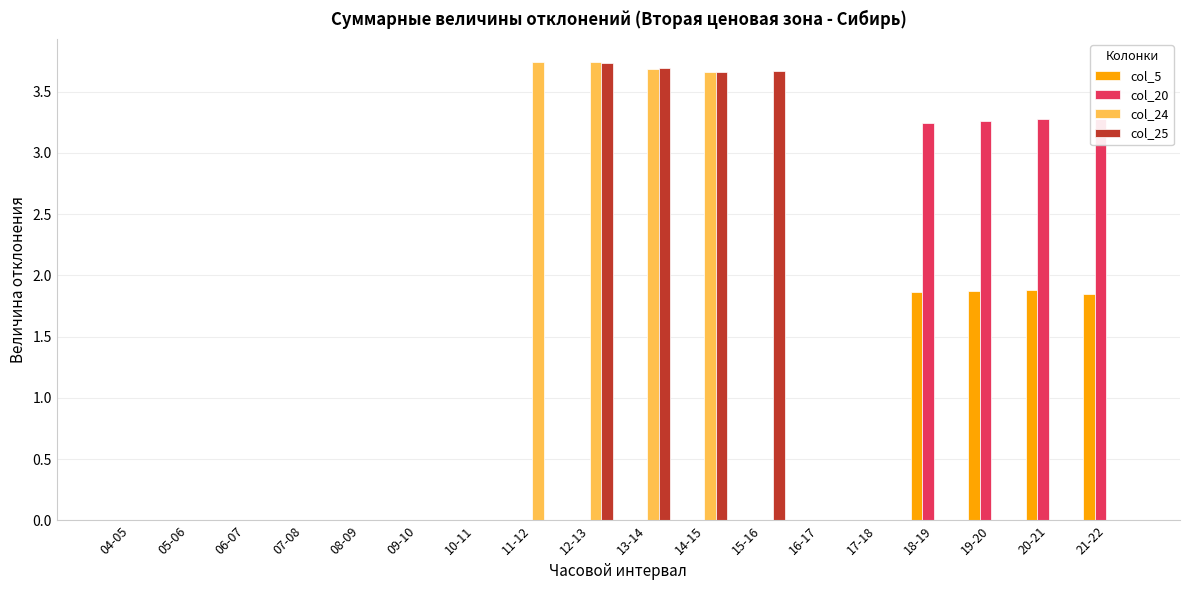

Reading right to left, list all the values displayed in this chart.

col_5: 1.8	1.9	1.9	1.9	0.0	0.0	0.0	0.0	0.0	0.0	0.0	0.0	0.0	0.0	0.0	0.0	0.0	0.0
col_20: 3.3	3.3	3.3	3.2	0.0	0.0	0.0	0.0	0.0	0.0	0.0	0.0	0.0	0.0	0.0	0.0	0.0	0.0
col_24: 0.0	0.0	0.0	0.0	0.0	0.0	0.0	3.7	3.7	3.7	3.7	0.0	0.0	0.0	0.0	0.0	0.0	0.0
col_25: 0.0	0.0	0.0	0.0	0.0	0.0	3.7	3.7	3.7	3.7	0.0	0.0	0.0	0.0	0.0	0.0	0.0	0.0